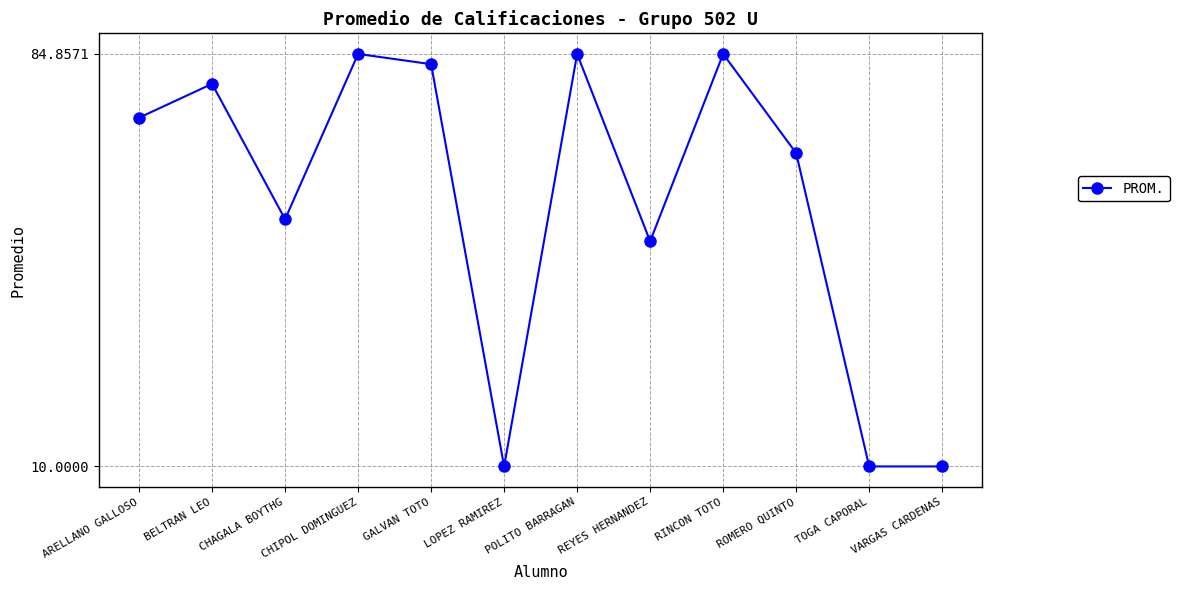

What is the minimum value shown in the chart?

10.0